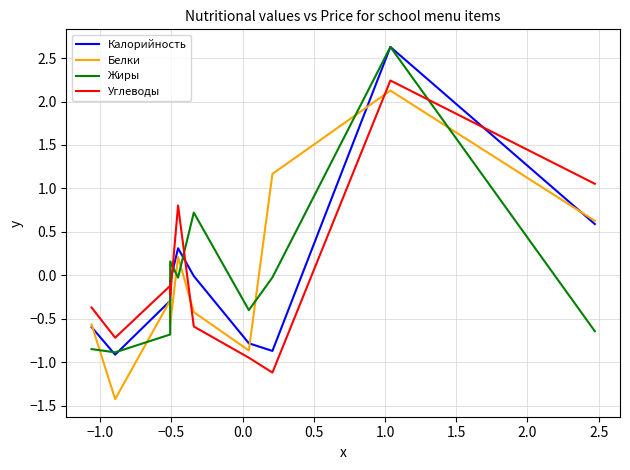

True or false: Белки has more than 2 points higher than both neighbors.

True